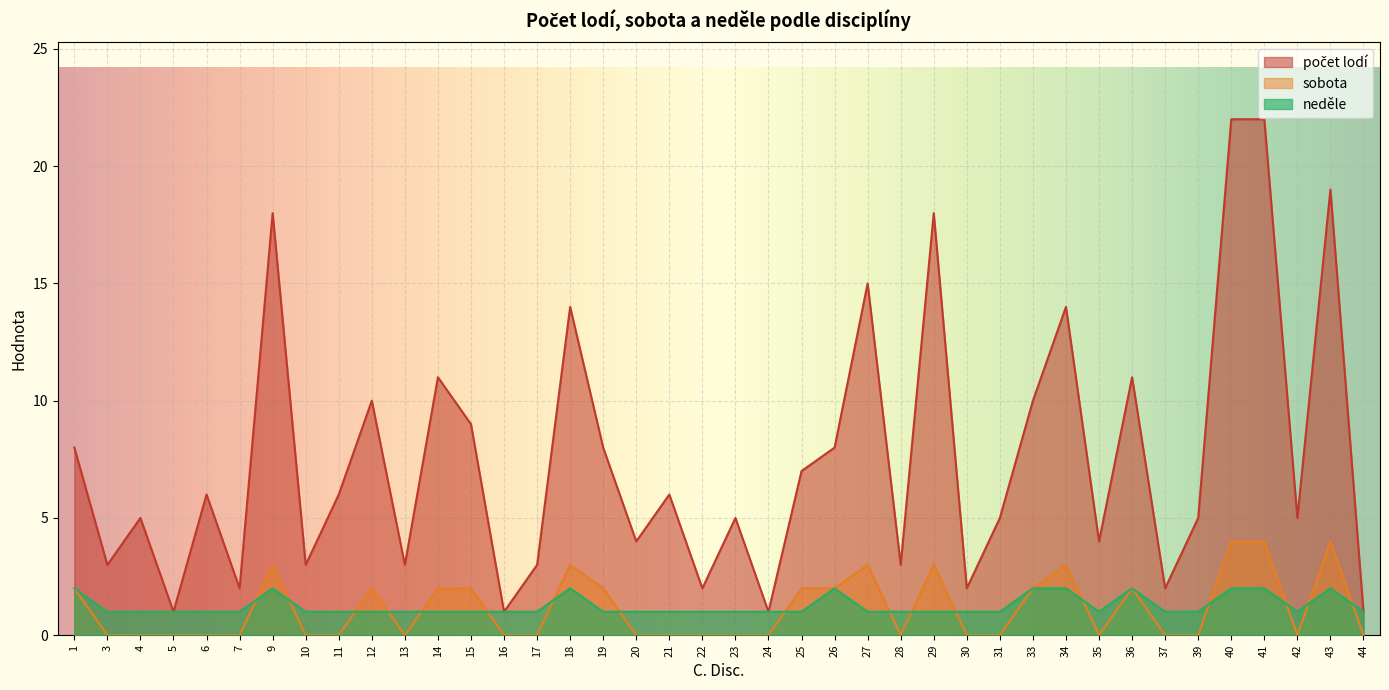

Which series ends up on top after the final intersection of sobota and neděle?

neděle